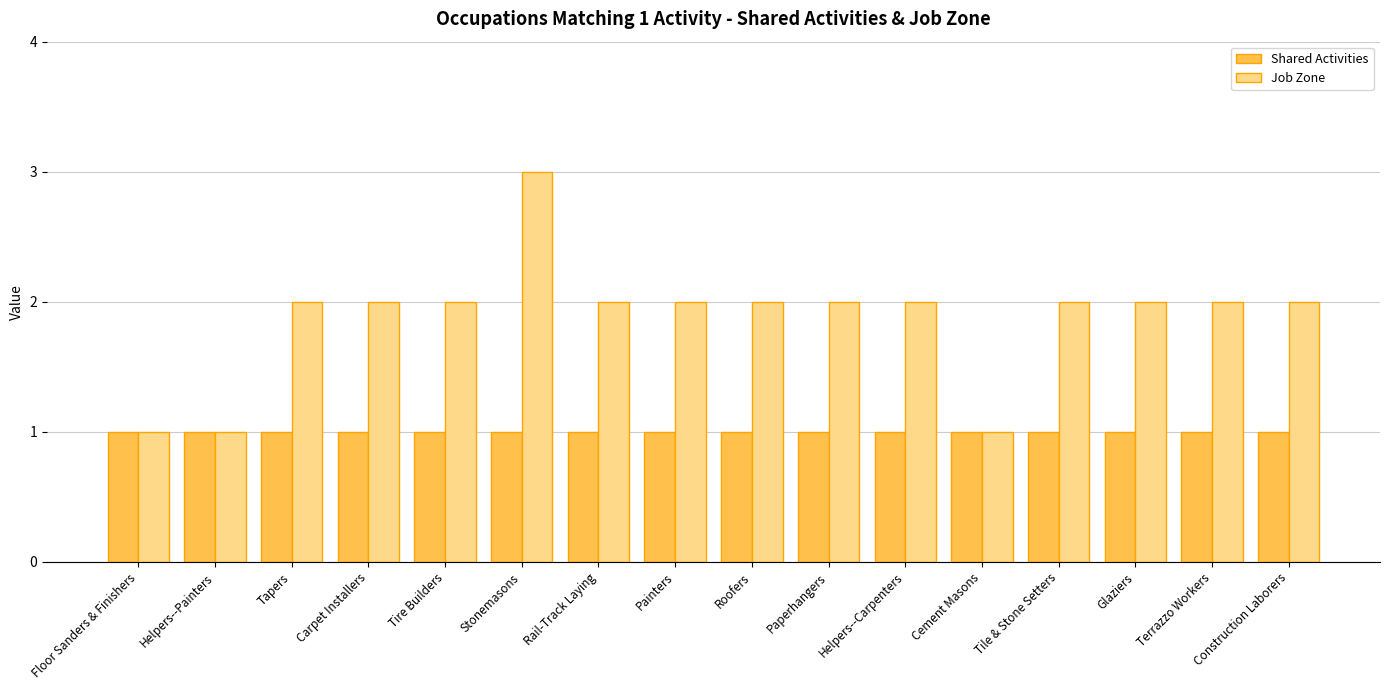

Rank the series by their maximum value, from highest to lowest.

Job Zone, Shared Activities